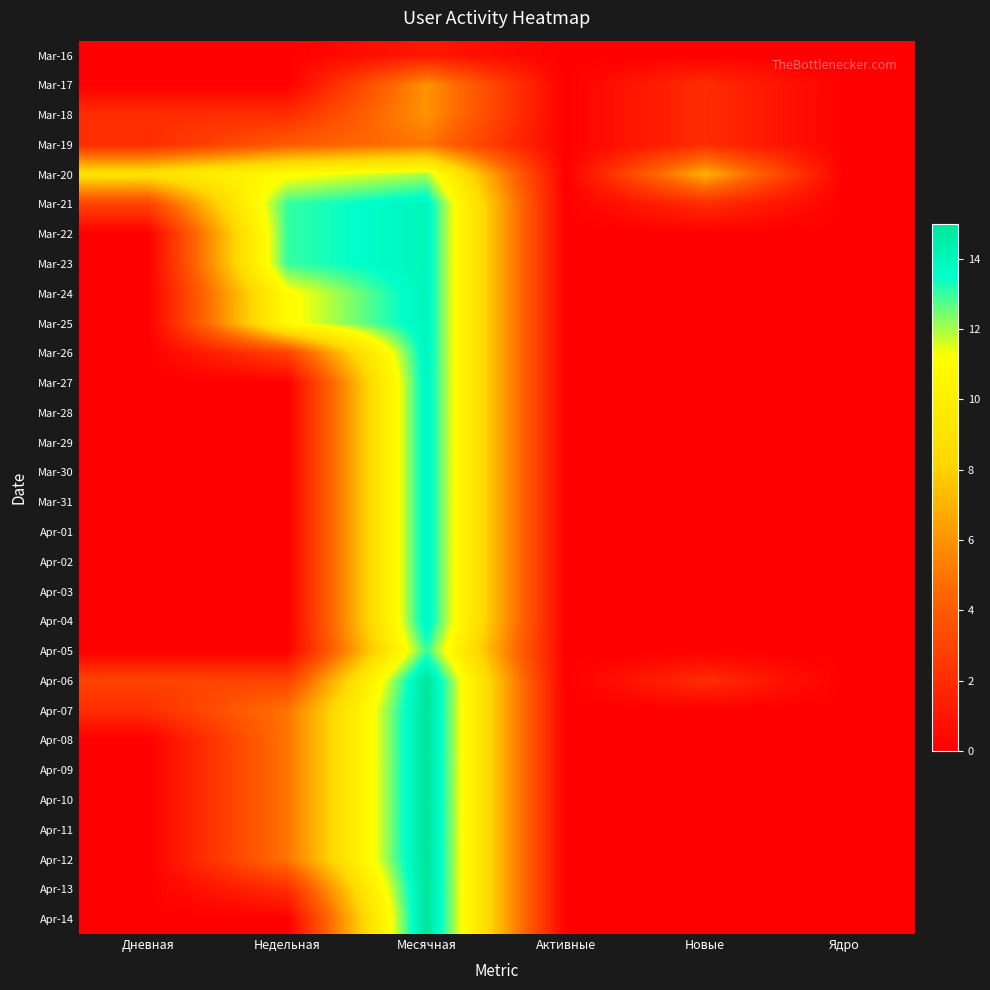

Which series changed the most between Недельная and Месячная?

Apr-14